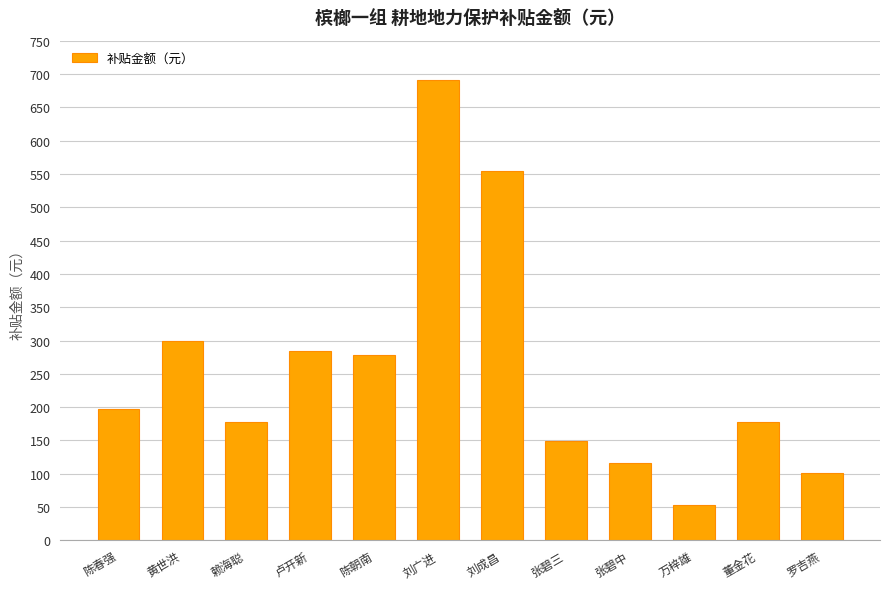

What is the change in value from 黄世洪 to 赖海聪?

-122.1